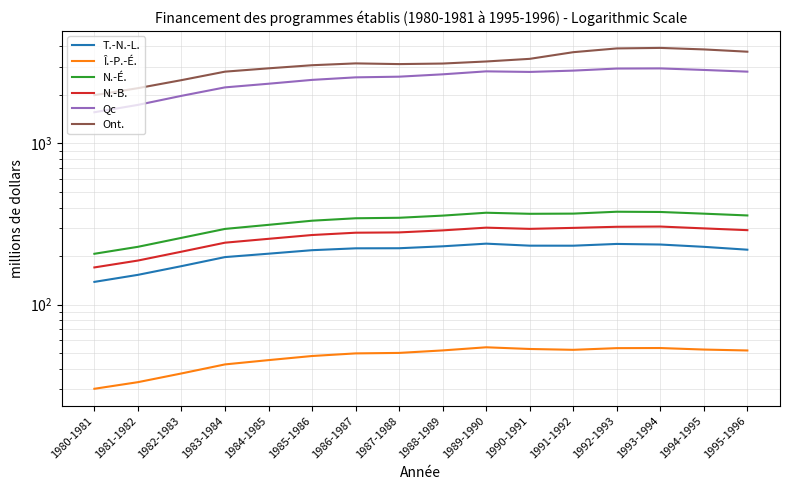

What is the sum of all T.-N.-L. values?

3384.6